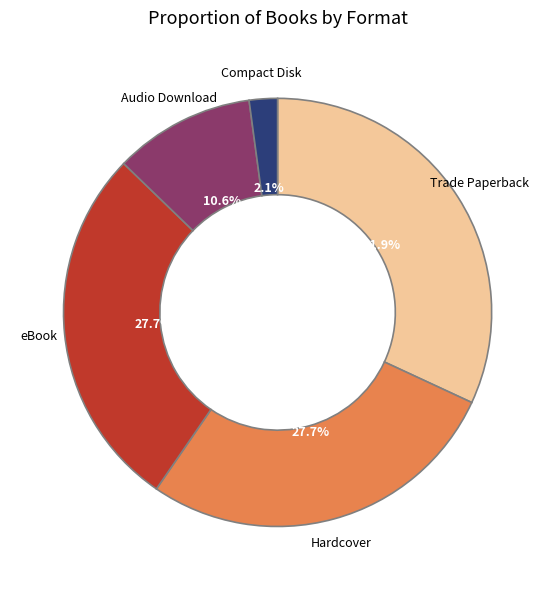

What portion of the pie excludes Audio Download?

89.4%